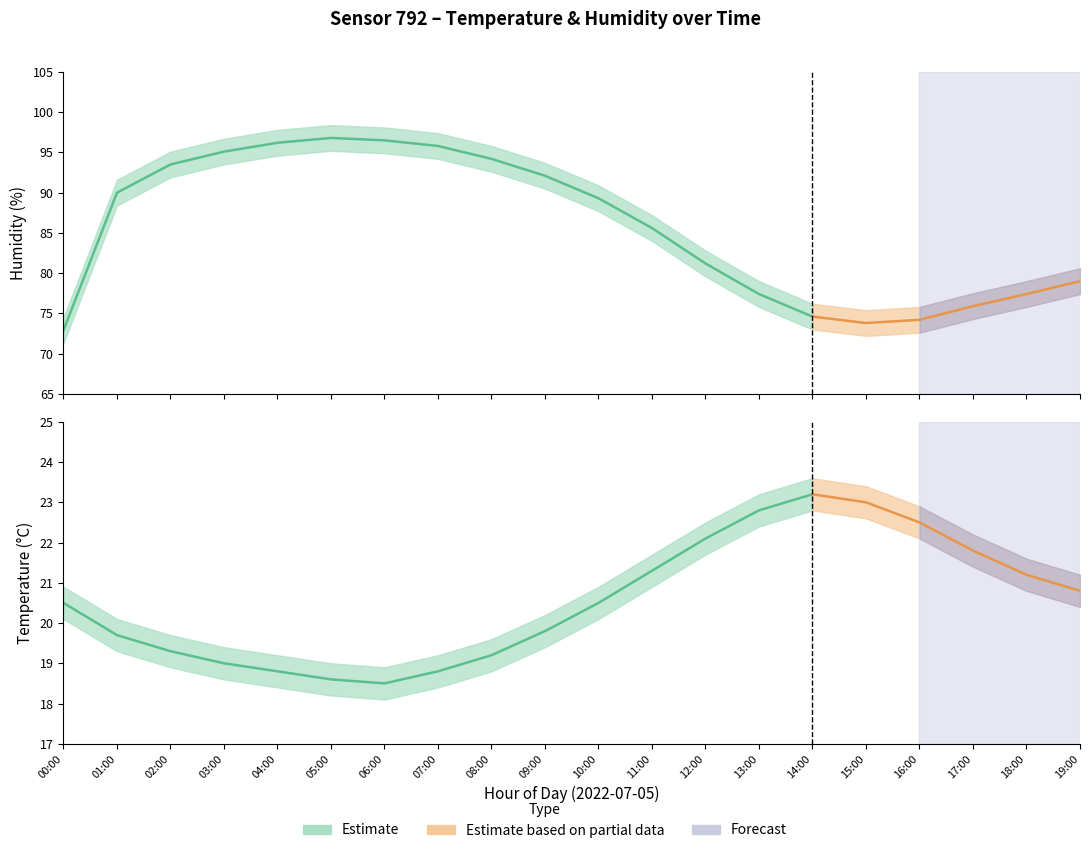

How many lines are shown in the chart?

6